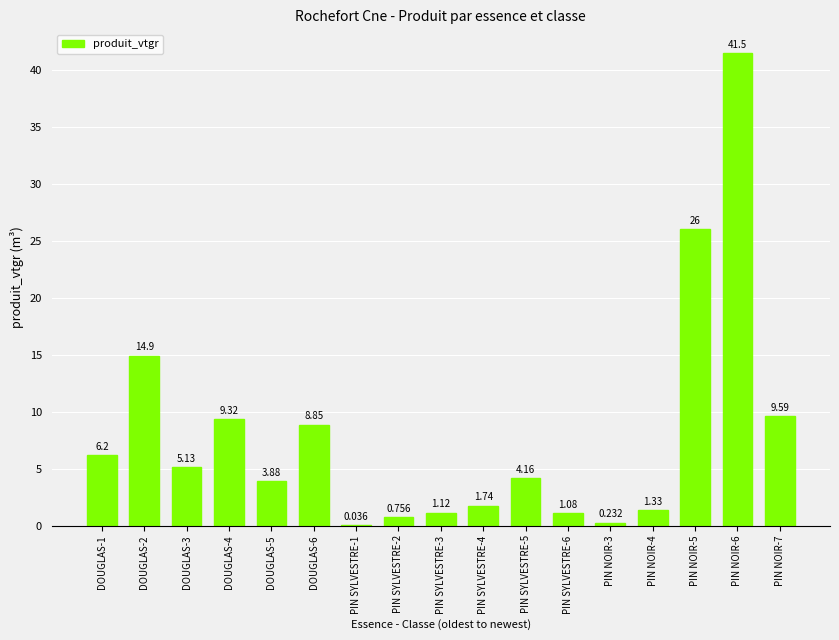

Which category has the lowest value across all series?

PIN SYLVESTRE-1